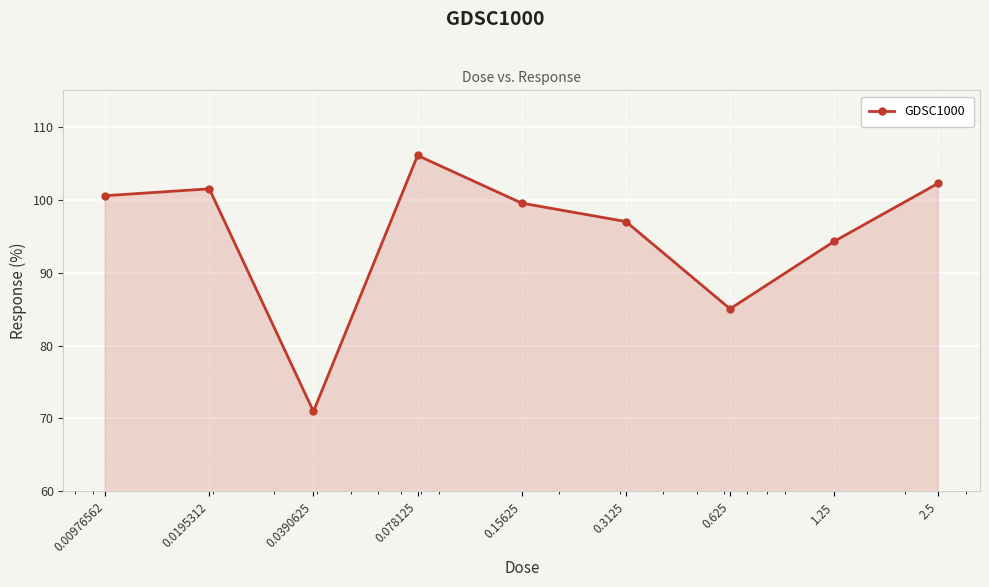

What is the value of the 4th point from the left?

106.1